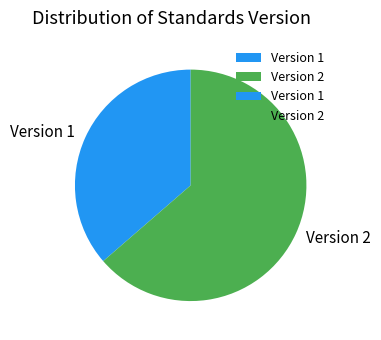

Does any single category account for the majority?

Yes